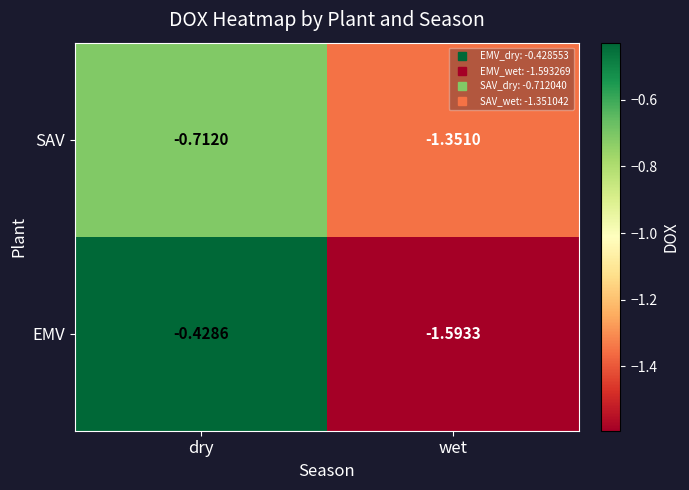

List the series in order of their peak value, highest first.

EMV, SAV